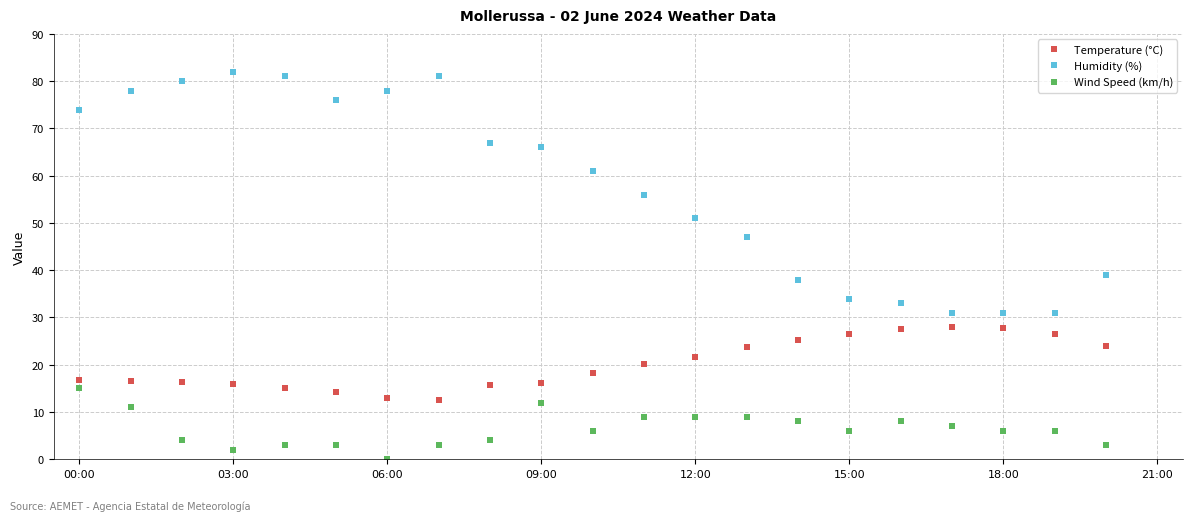

What is the difference between the second highest and second lowest values in the Wind Speed (km/h) series?

10.0